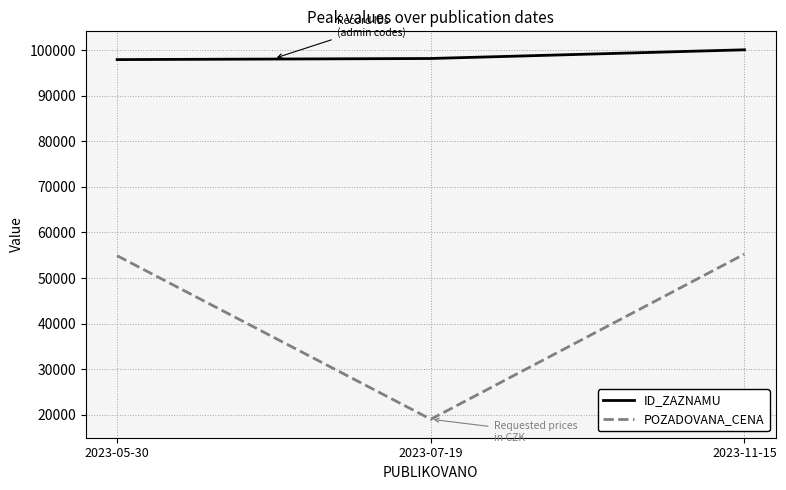

Is it true that POZADOVANA_CENA equals 13009 at 2023-07-19?

False